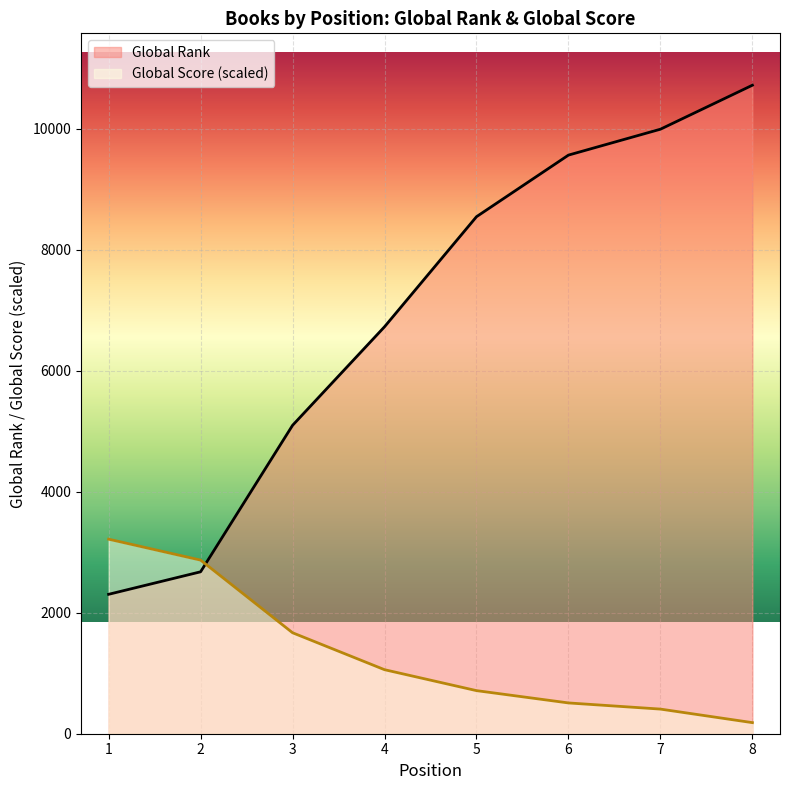

What is the total value across all series at 1?

5519.4